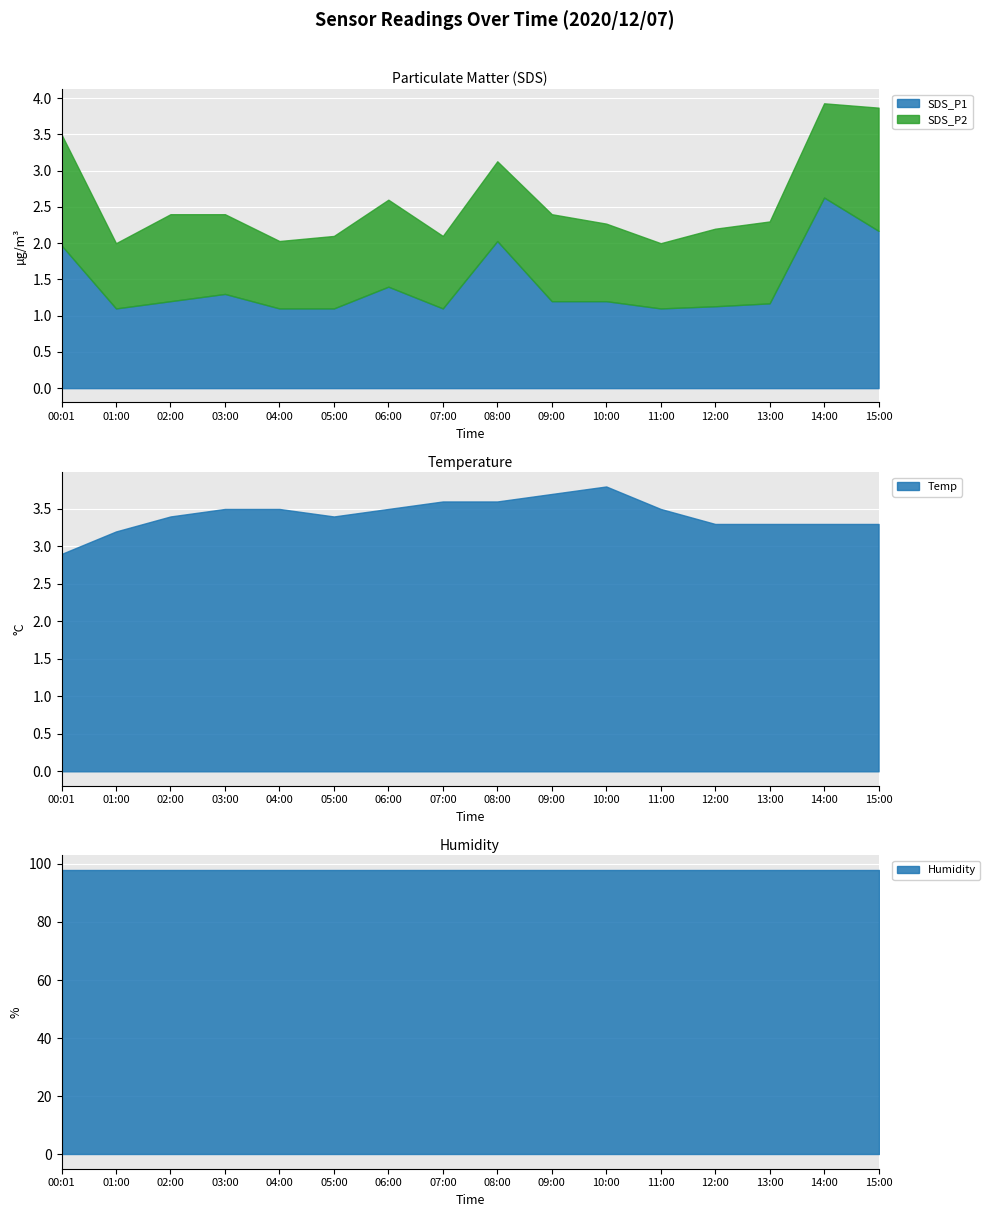

Where is the first local minimum for SDS_P1?

01:00